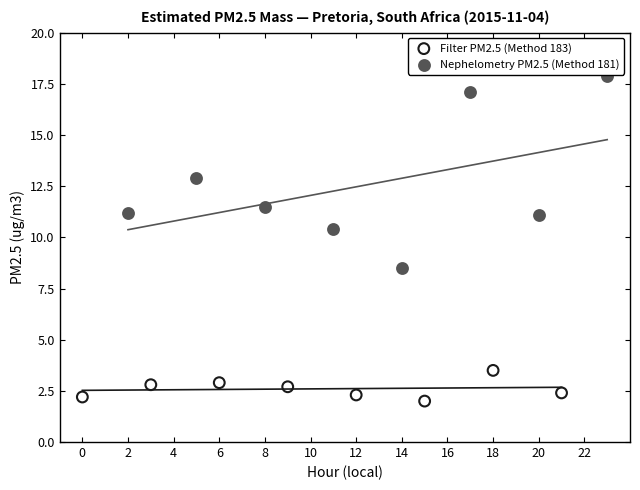

Which series contains the lowest Y value?

Filter PM2.5 (Method 183)